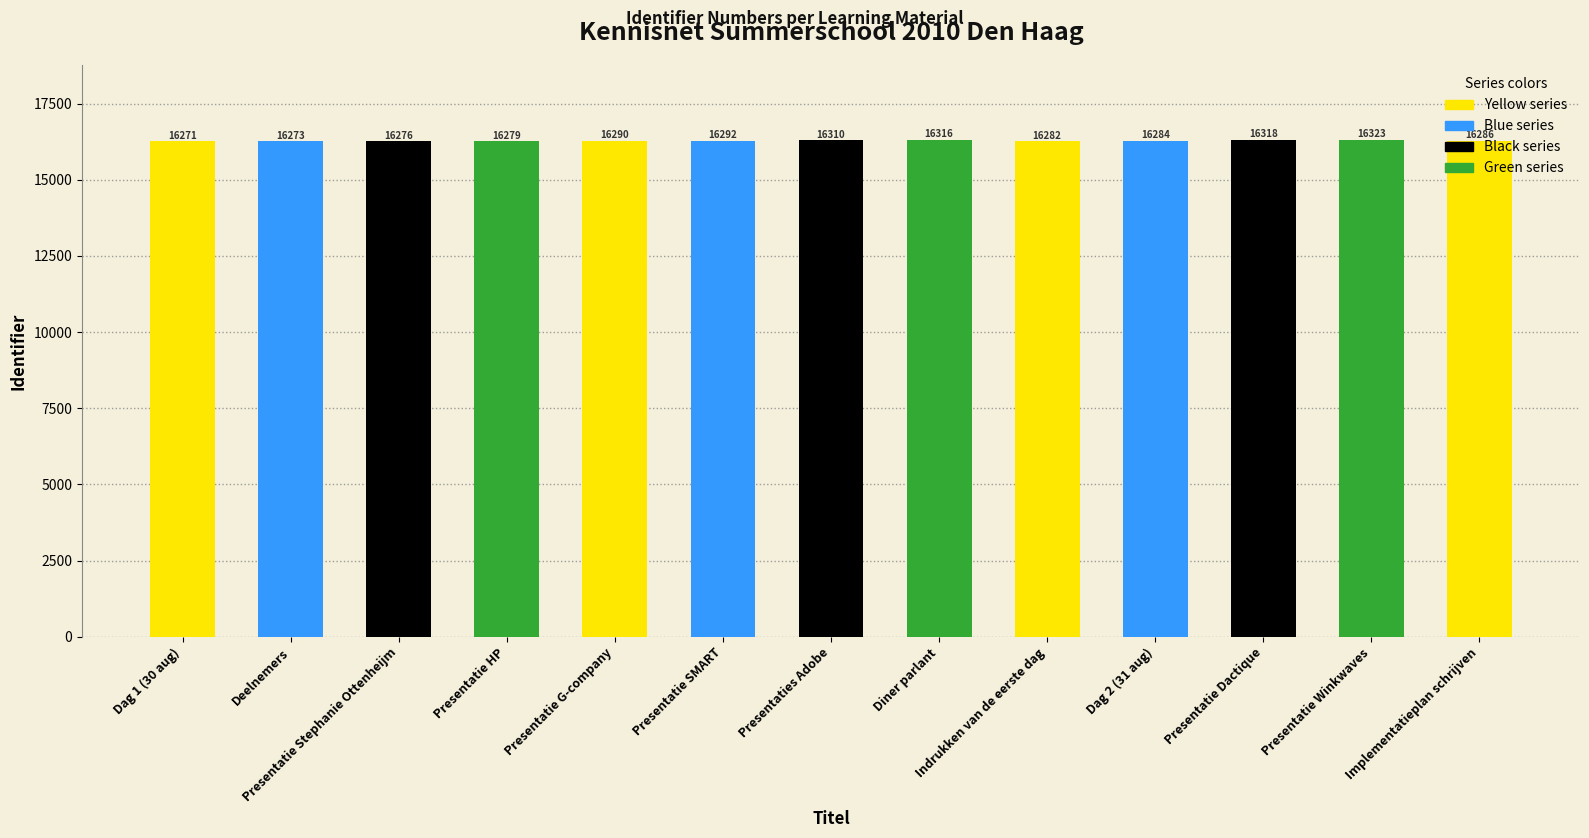

How many bars are there in total?

13